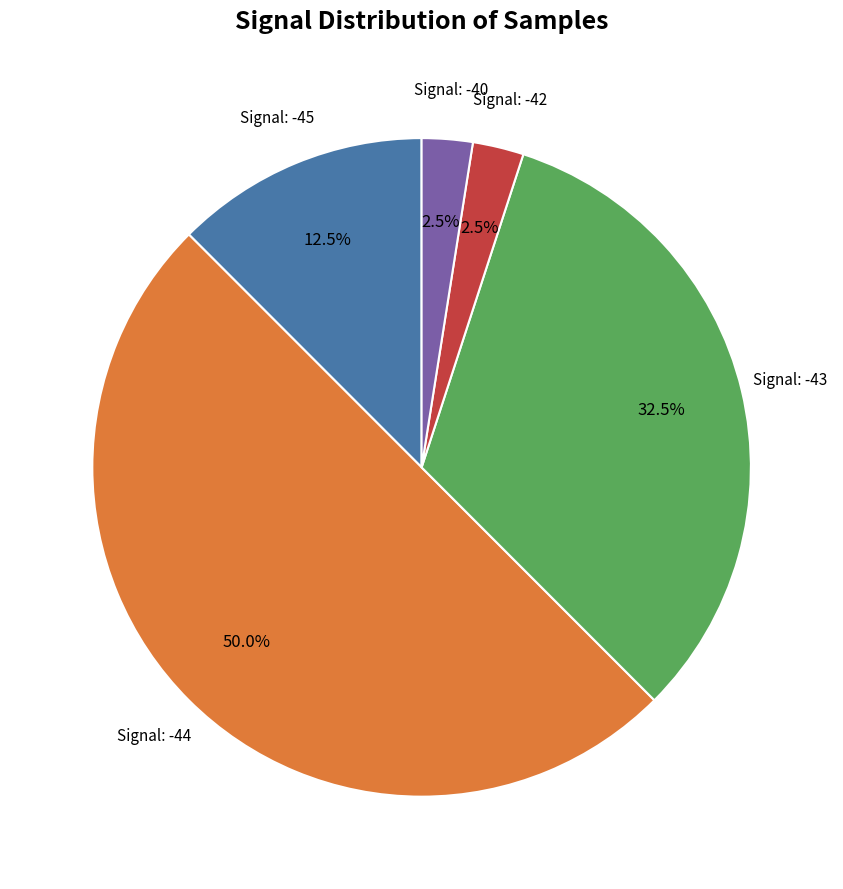

How many slices are in this pie chart?

5